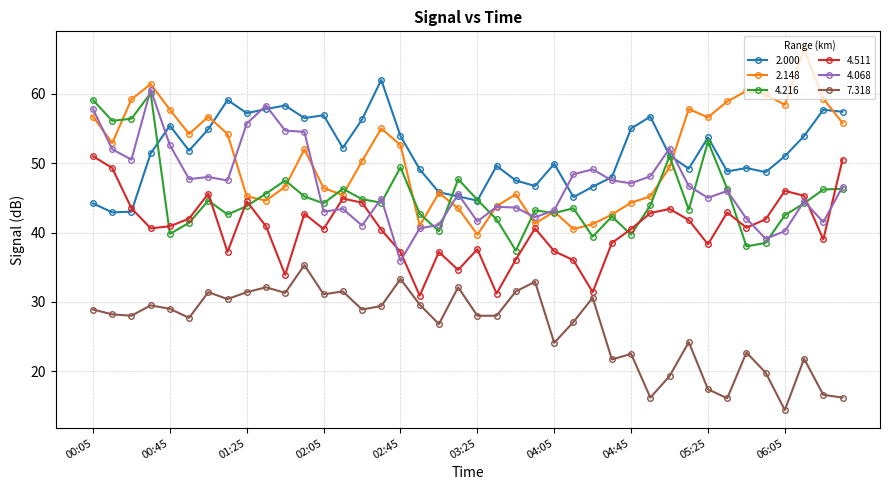

True or false: 4.068 has more than 1 interior local peaks.

True